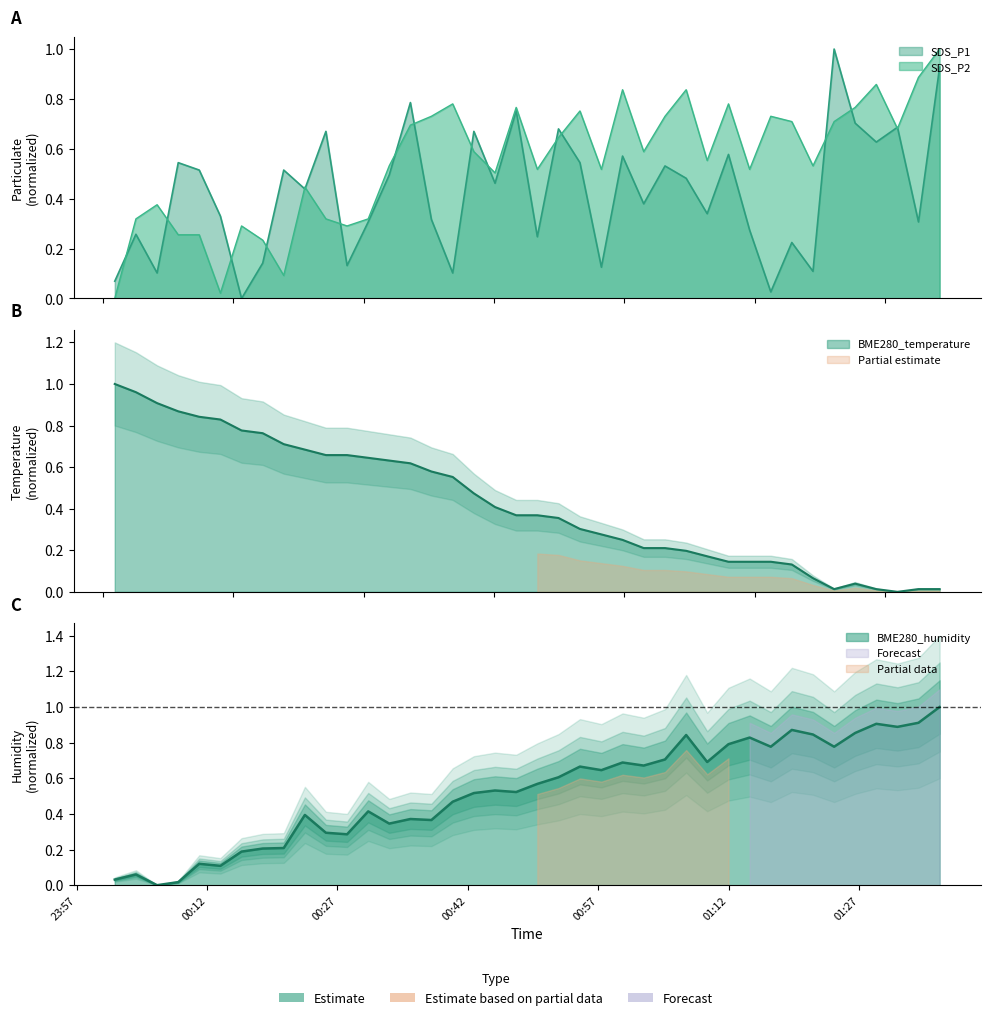

True or false: SDS_P2 has a value of 0.7 at 2022/07/26 01:04:40.

True